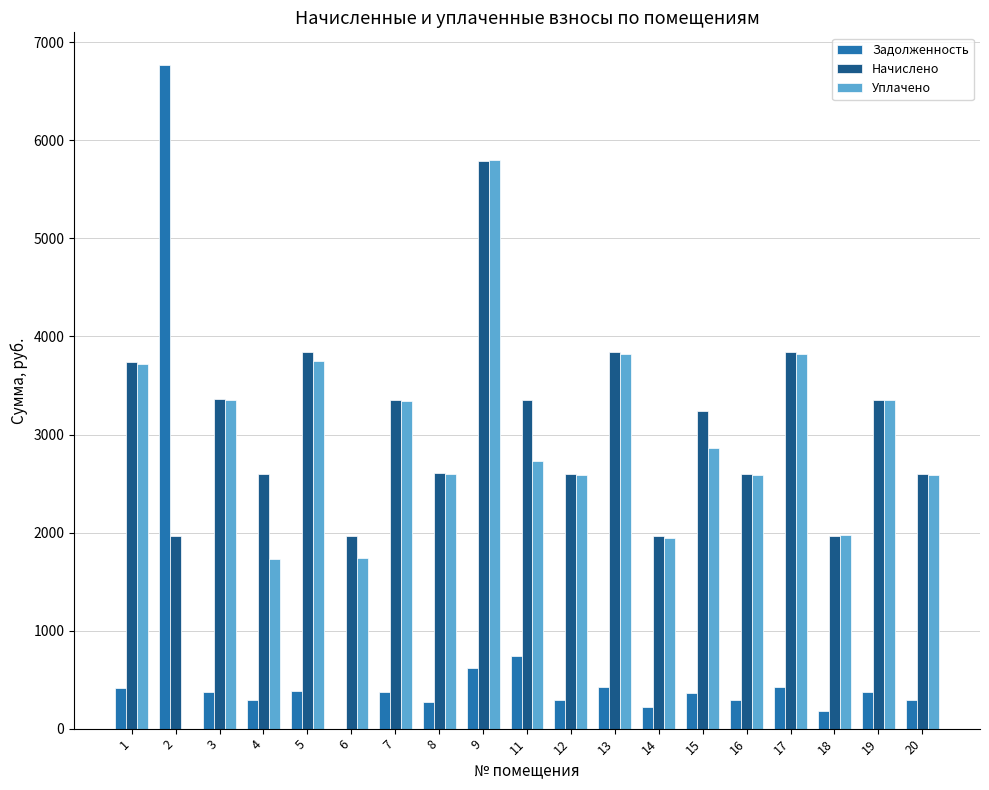

Does the chart contain stacked bars?

No